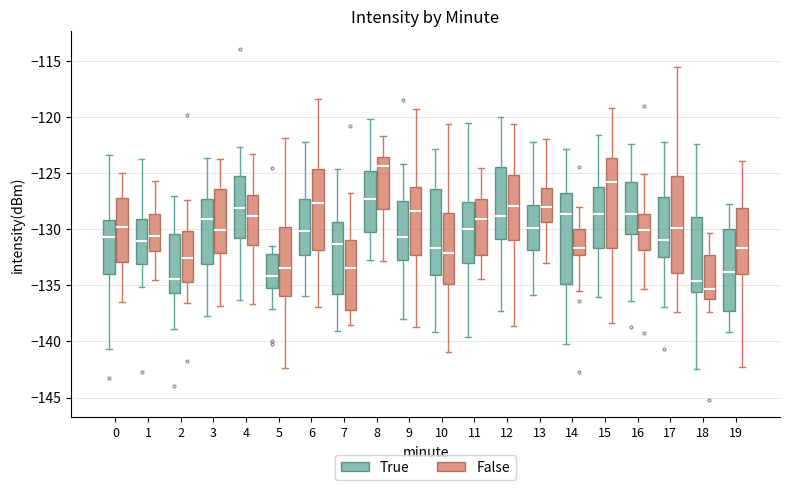

Reading left to right, read every box against the y-axis: the position of its median line, the range the box covers, and the ends of its whiskers. The values are not printed on the chart, so give them approximately, as read against the axis.

0 (True): median -130.5, box -134.0 to -129.0, whiskers -140.5 to -123.5
0 (False): median -130.0, box -133.0 to -127.0, whiskers -136.5 to -125.0
1 (True): median -131.0, box -133.0 to -129.0, whiskers -135.0 to -123.5
1 (False): median -130.5, box -132.0 to -128.5, whiskers -134.5 to -125.5
2 (True): median -134.5, box -135.5 to -130.5, whiskers -139.0 to -127.0
2 (False): median -132.5, box -134.5 to -130.0, whiskers -136.5 to -127.5
3 (True): median -129.0, box -133.0 to -127.5, whiskers -137.5 to -123.5
3 (False): median -130.0, box -132.0 to -126.5, whiskers -137.0 to -124.0
4 (True): median -128.0, box -131.0 to -125.5, whiskers -136.5 to -122.5
4 (False): median -129.0, box -131.5 to -127.0, whiskers -136.5 to -123.0
5 (True): median -134.0, box -135.5 to -132.0, whiskers -137.0 to -131.5
5 (False): median -133.5, box -136.0 to -130.0, whiskers -142.5 to -122.0
6 (True): median -130.0, box -132.5 to -127.5, whiskers -136.0 to -122.5
6 (False): median -127.5, box -132.0 to -124.5, whiskers -137.0 to -118.5
7 (True): median -131.5, box -136.0 to -129.5, whiskers -139.0 to -124.5
7 (False): median -133.5, box -137.0 to -131.0, whiskers -138.5 to -126.5
8 (True): median -127.5, box -130.0 to -125.0, whiskers -132.5 to -120.0
8 (False): median -124.5, box -128.0 to -123.5, whiskers -133.0 to -121.5
9 (True): median -130.5, box -132.5 to -127.5, whiskers -138.0 to -124.0
9 (False): median -128.5, box -132.5 to -126.0, whiskers -138.5 to -119.0
10 (True): median -131.5, box -134.0 to -126.5, whiskers -139.0 to -123.0
10 (False): median -132.0, box -135.0 to -128.5, whiskers -141.0 to -120.5
11 (True): median -130.0, box -133.0 to -127.5, whiskers -139.5 to -120.5
11 (False): median -129.0, box -132.5 to -127.5, whiskers -134.5 to -124.5
12 (True): median -129.0, box -131.0 to -124.5, whiskers -137.5 to -120.0
12 (False): median -128.0, box -131.0 to -125.0, whiskers -138.5 to -120.5
13 (True): median -130.0, box -132.0 to -128.0, whiskers -136.0 to -122.0
13 (False): median -128.0, box -129.5 to -126.5, whiskers -133.0 to -122.0
14 (True): median -128.5, box -135.0 to -127.0, whiskers -140.0 to -123.0
14 (False): median -131.5, box -132.5 to -130.0, whiskers -135.5 to -128.0
15 (True): median -128.5, box -131.5 to -126.0, whiskers -136.0 to -121.5
15 (False): median -126.0, box -131.5 to -123.5, whiskers -138.5 to -119.0
16 (True): median -128.5, box -130.5 to -126.0, whiskers -136.5 to -122.5
16 (False): median -130.0, box -132.0 to -128.5, whiskers -135.5 to -125.0
17 (True): median -131.0, box -132.5 to -127.0, whiskers -137.0 to -122.0
17 (False): median -130.0, box -134.0 to -125.0, whiskers -137.5 to -115.5
18 (True): median -134.5, box -135.5 to -129.0, whiskers -142.5 to -122.5
18 (False): median -135.5, box -136.0 to -132.5, whiskers -137.5 to -130.5
19 (True): median -134.0, box -137.5 to -130.0, whiskers -139.0 to -127.5
19 (False): median -131.5, box -134.0 to -128.0, whiskers -142.0 to -124.0